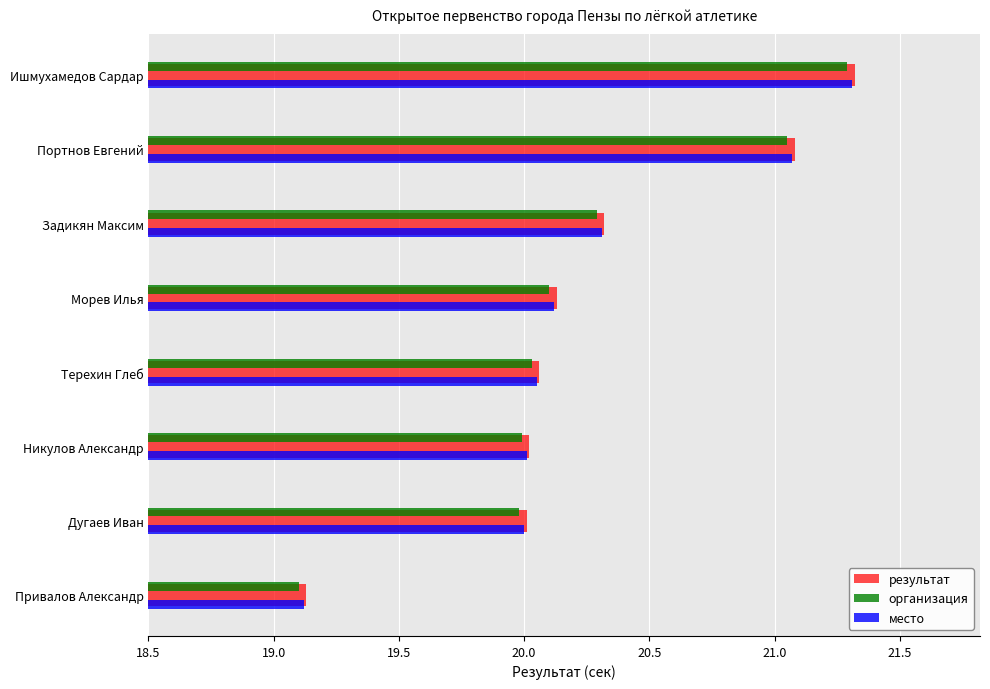

What is the difference between the maximum and minimum values in the организация series?

2.2